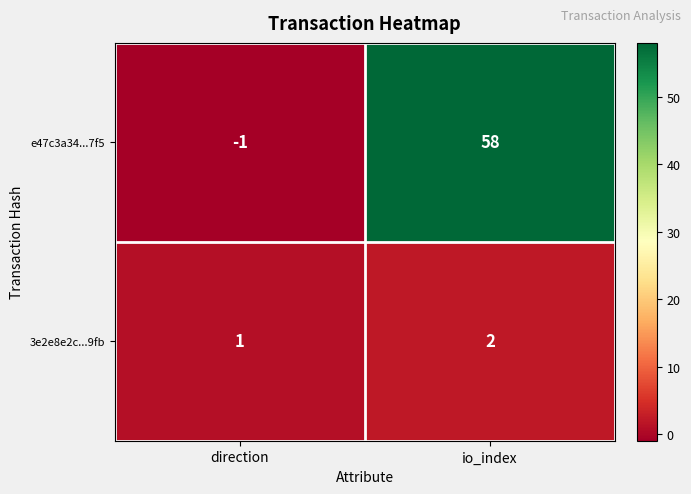

Count the number of categories in the chart.

2